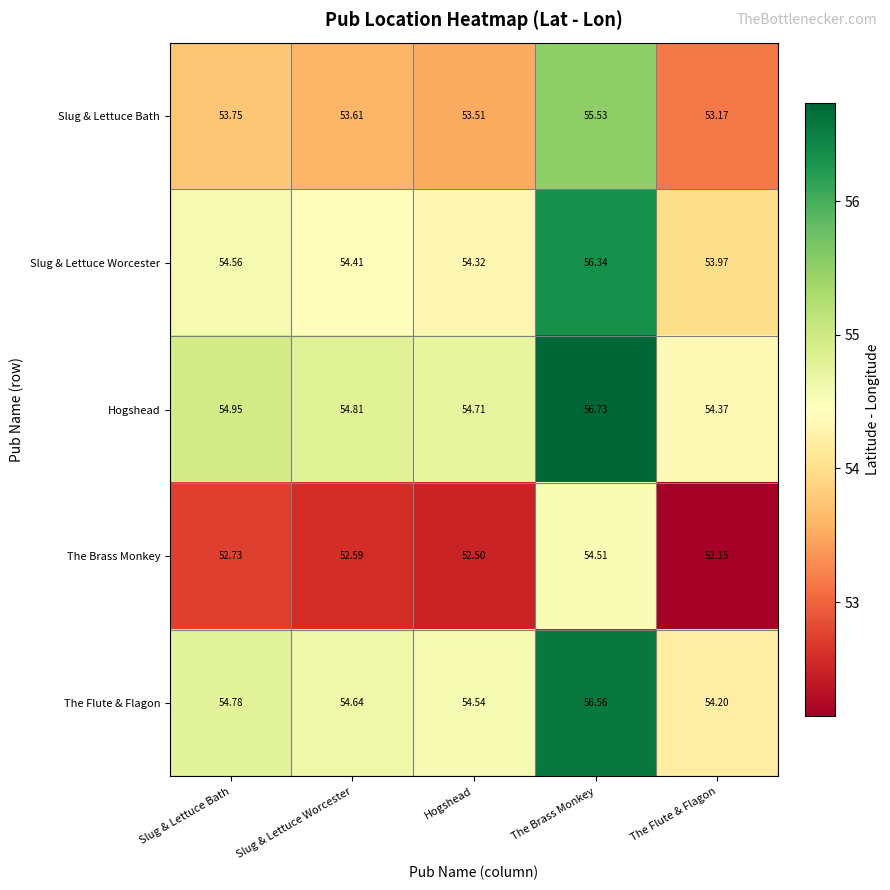

Between Slug & Lettuce Bath and The Flute & Flagon, which series saw the biggest shift?

Slug & Lettuce Worcester